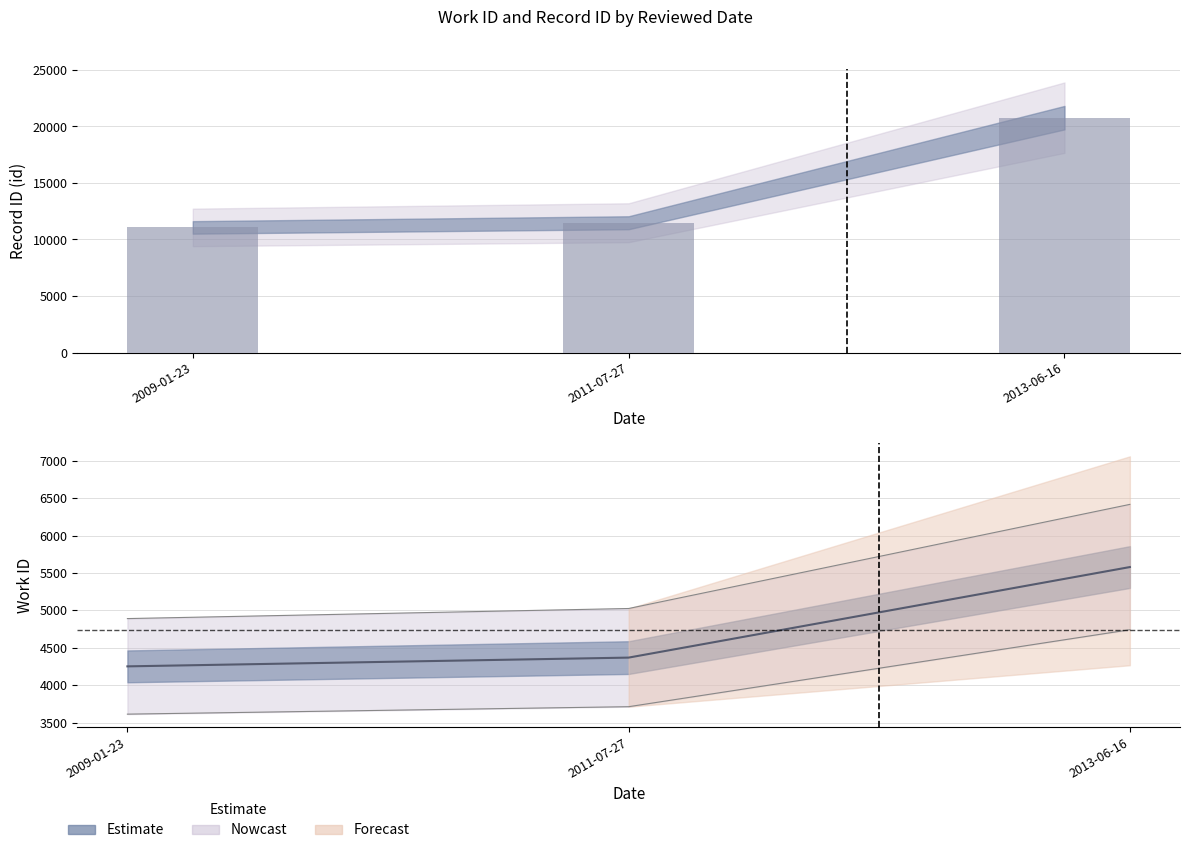

Between 2011-07-27 and 2013-06-16, which series saw the biggest shift?

id